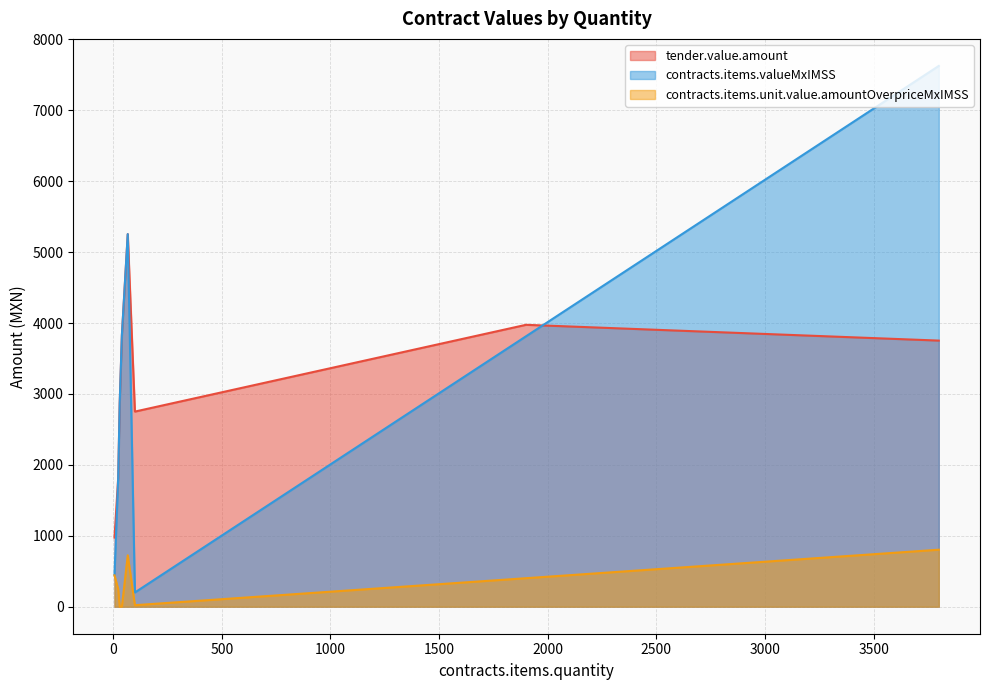

How many data points does each series have?

9